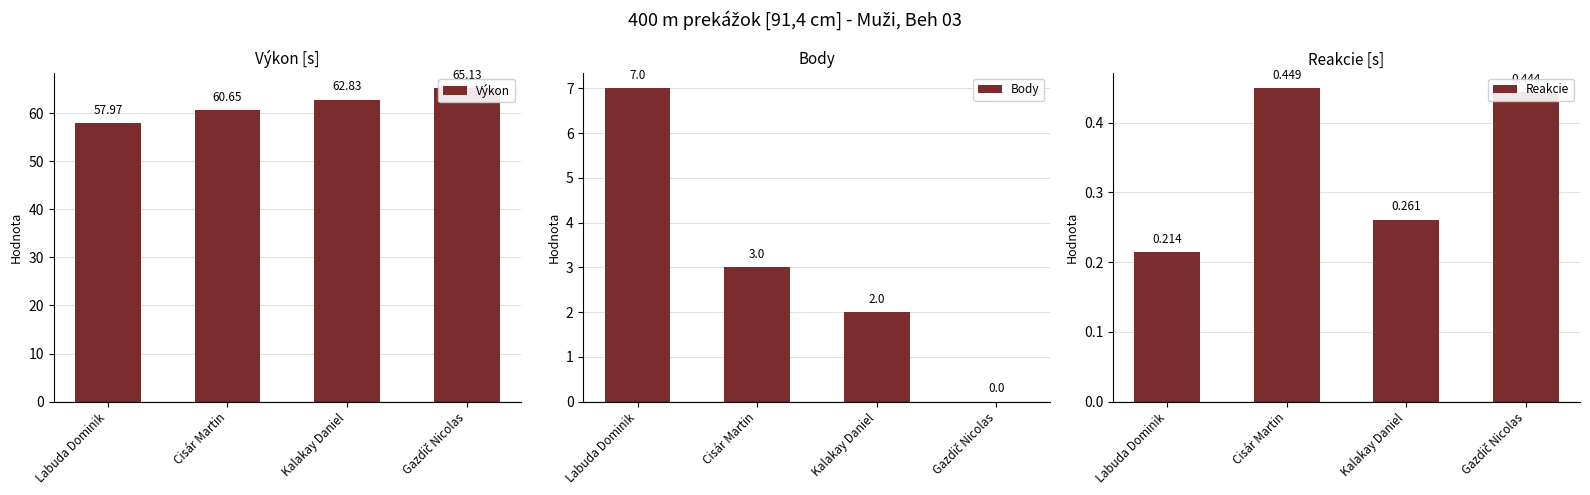

What is the sum of the Výkon values at Kalakay Daniel and Labuda Dominik?

120.8